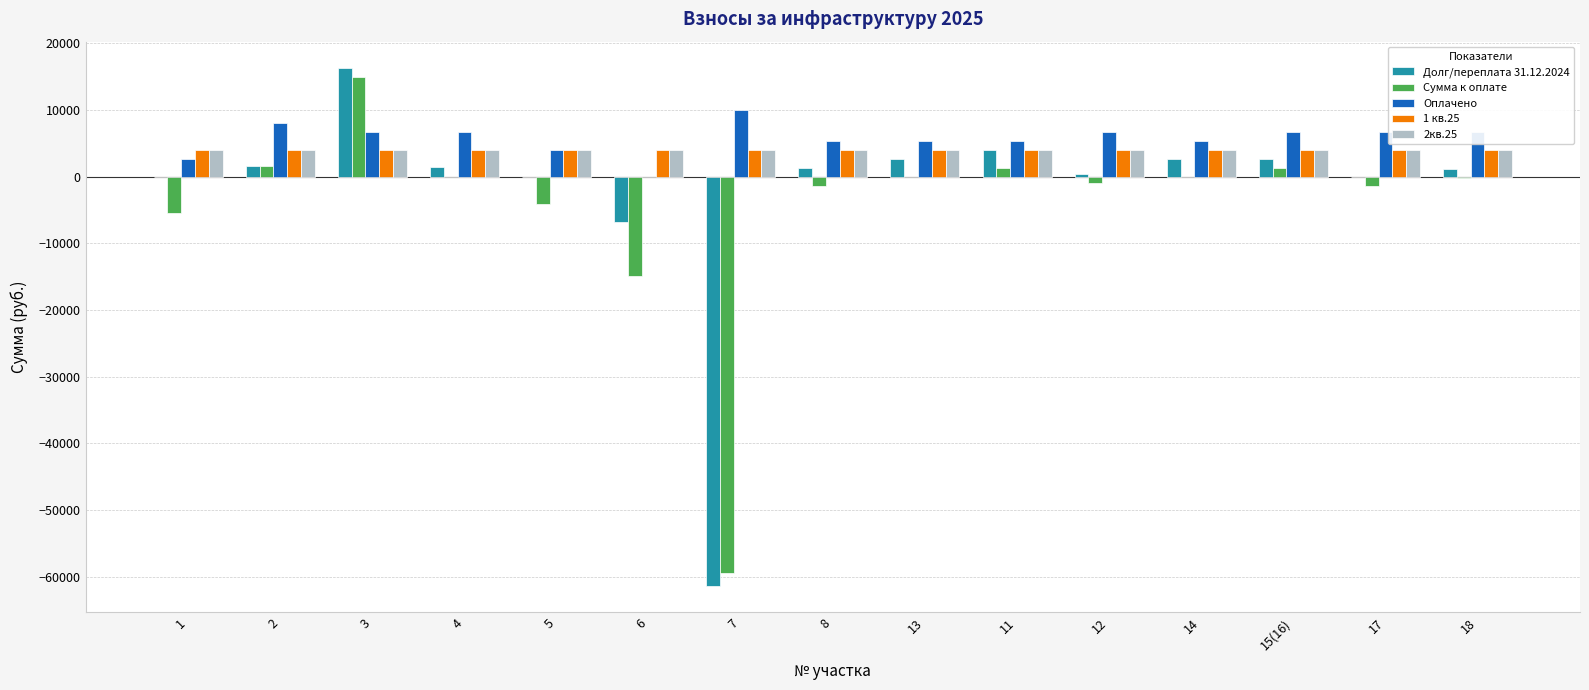

How many data points does each series have?

15